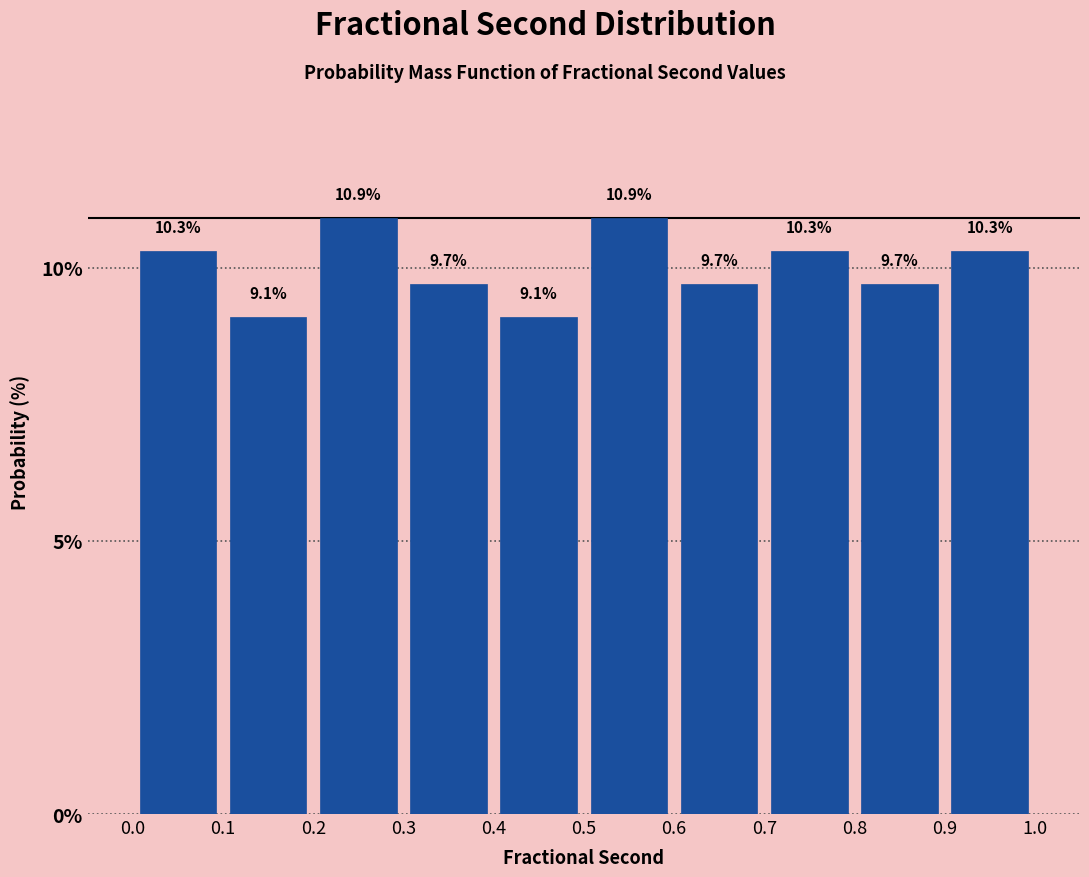

Reading left to right, list every bar in this chart as the range it spans on the x-axis followed by its height.

0.0 to 0.1: 10.3
0.1 to 0.2: 9.1
0.2 to 0.3: 10.9
0.3 to 0.4: 9.7
0.4 to 0.5: 9.1
0.5 to 0.6: 10.9
0.6 to 0.7: 9.7
0.7 to 0.8: 10.3
0.8 to 0.9: 9.7
0.9 to 1.0: 10.3